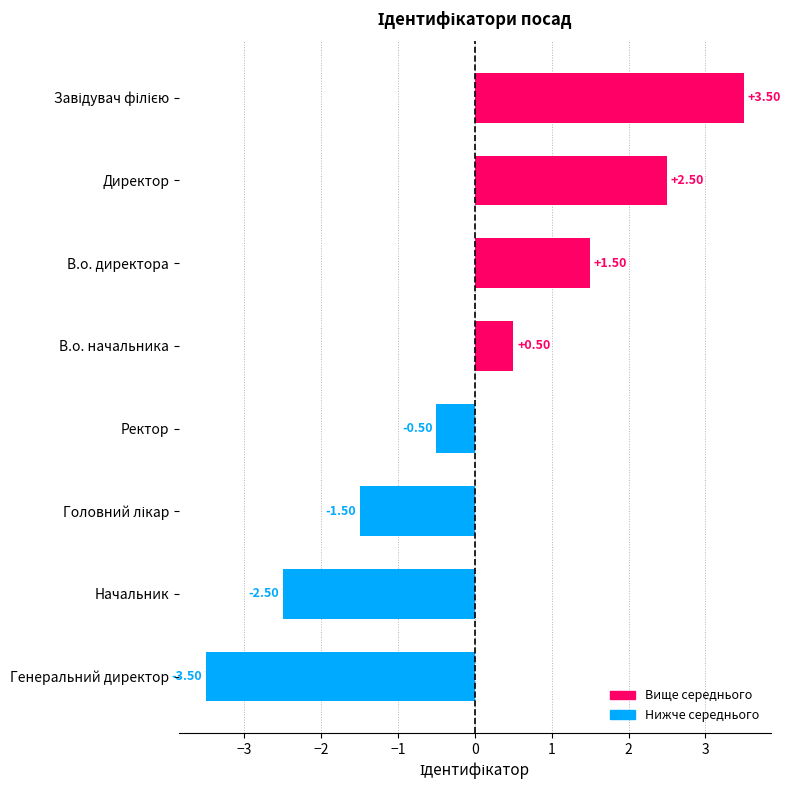

What is the label of the 7th bar from the bottom?

Директор